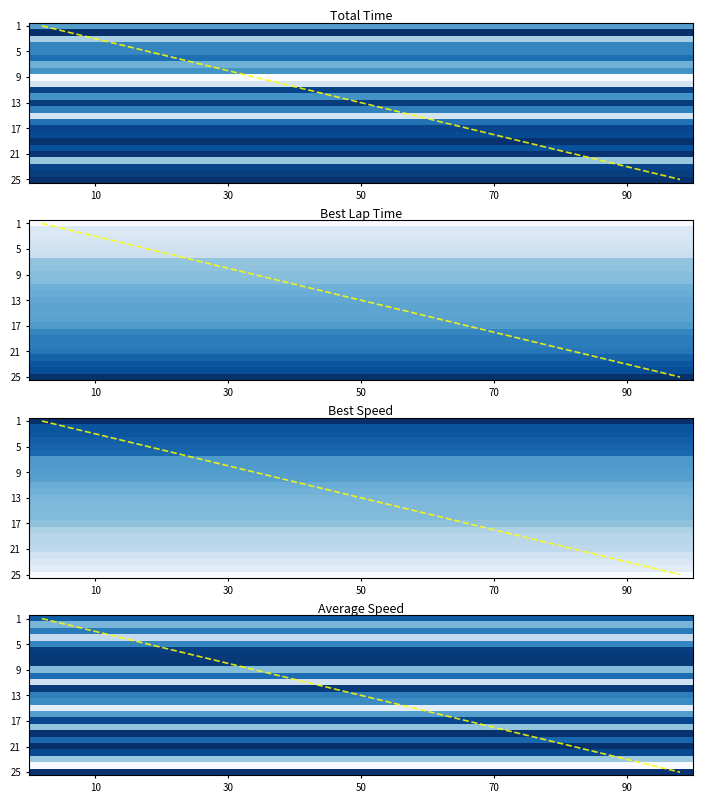

What is the spread (max minus min) of values at 19?

35.0